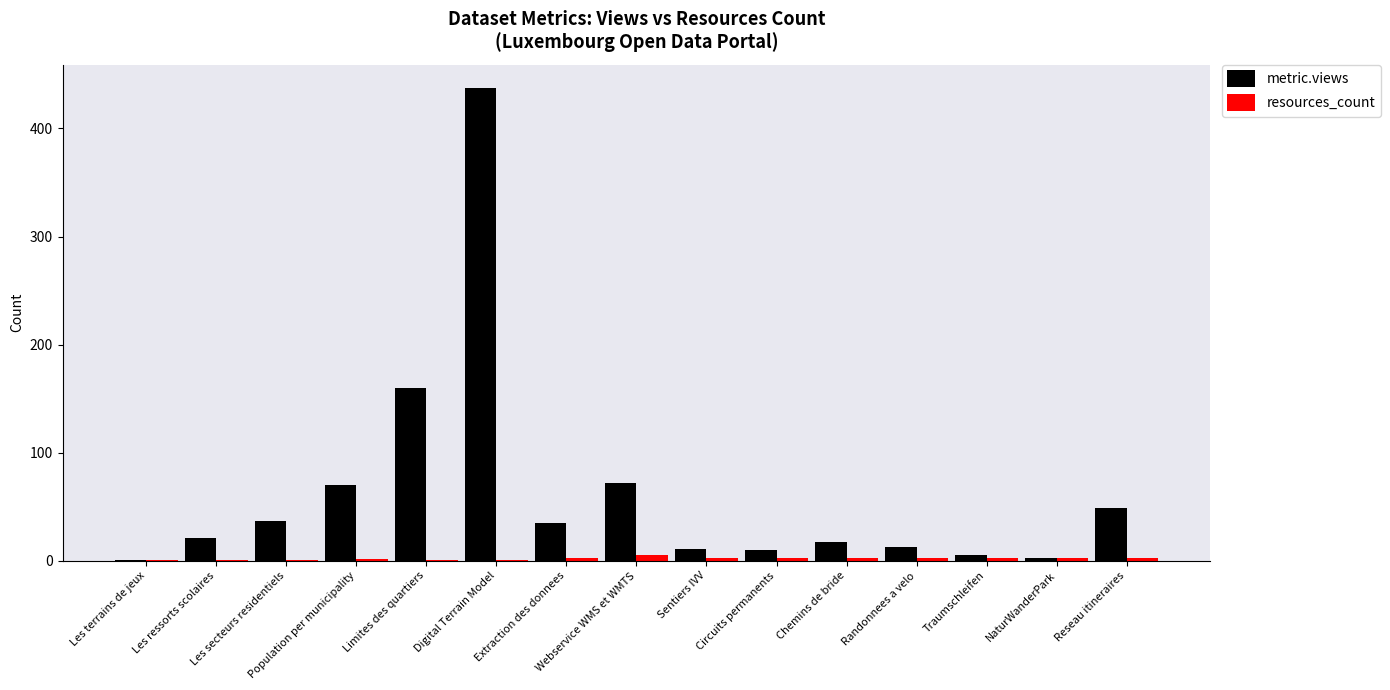

What is the highest value of the resources_count series?

5